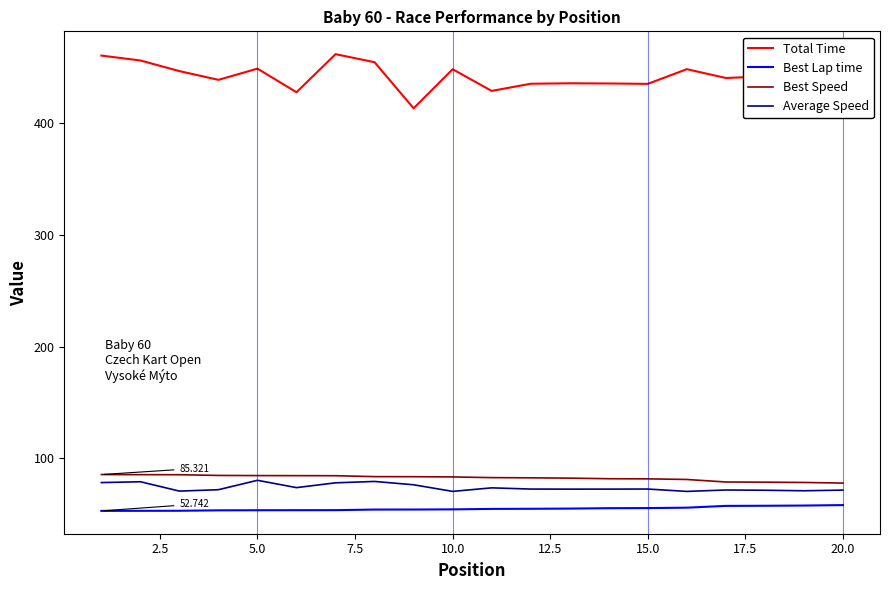

True or false: Total Time and Best Lap time intersect in this chart.

False